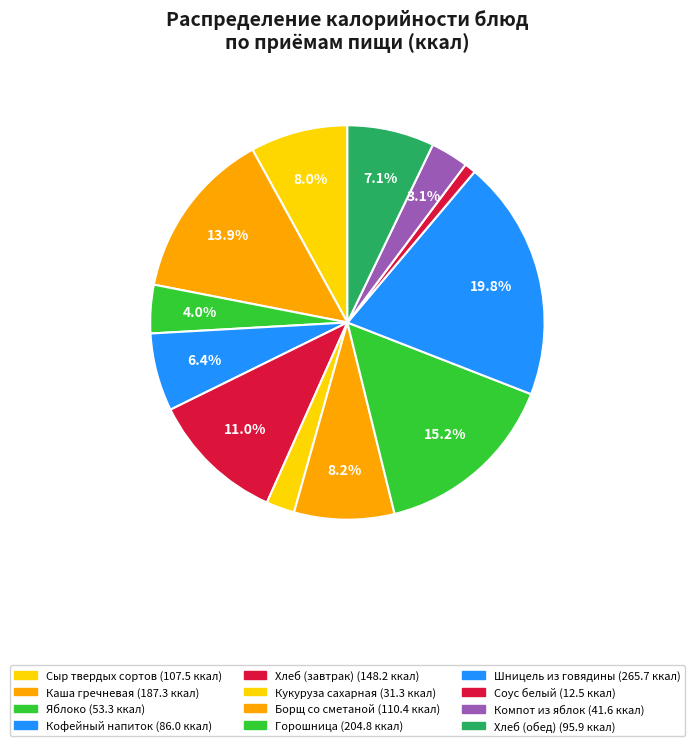

How many segments does this pie chart have?

12